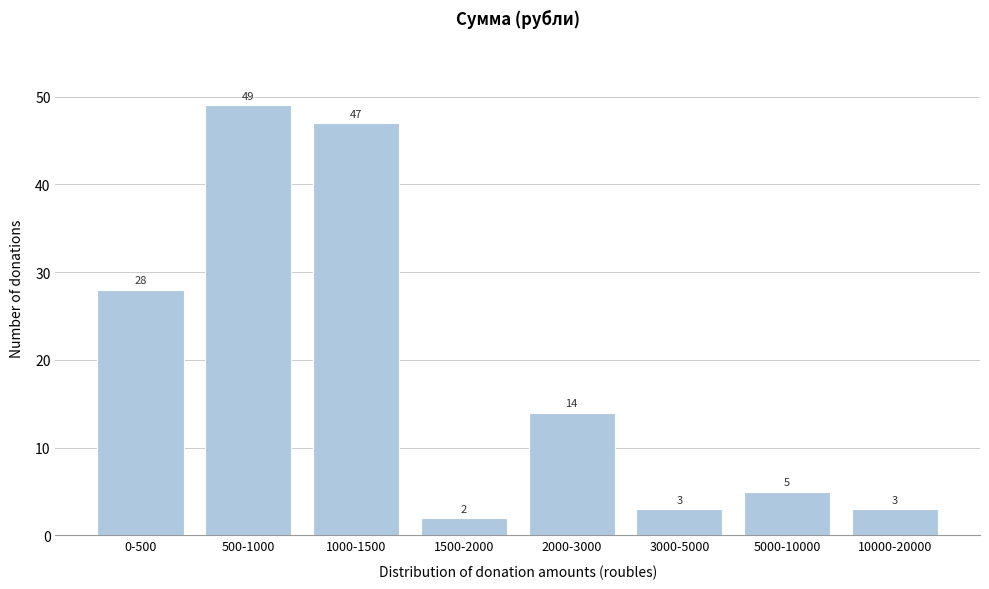

Reading left to right, extract all data points from this chart.

0-500=28	500-1000=49	1000-1500=47	1500-2000=2	2000-3000=14	3000-5000=3	5000-10000=5	10000-20000=3